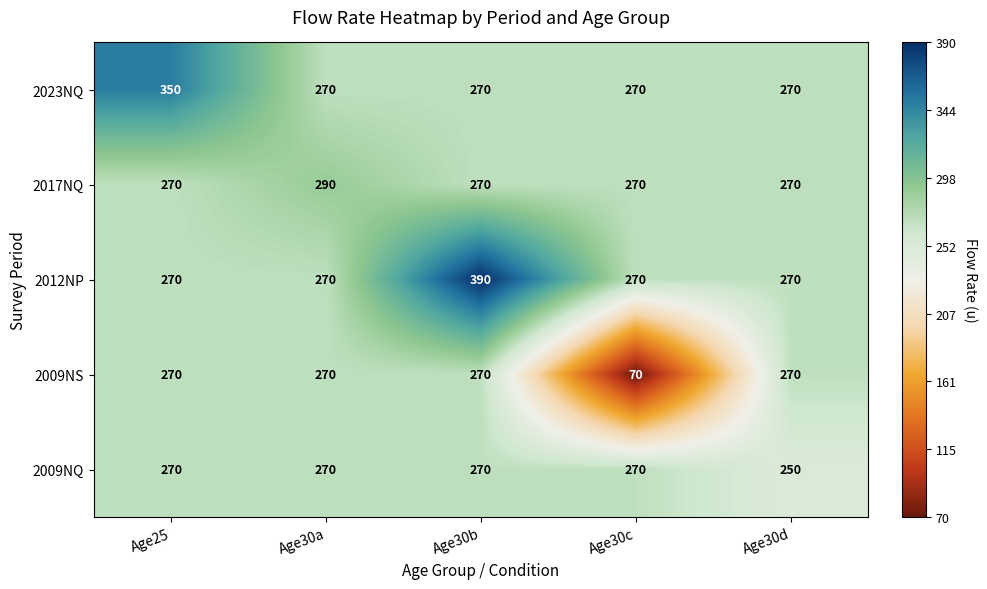

What value does the 2012NP series have at Age30c?

270